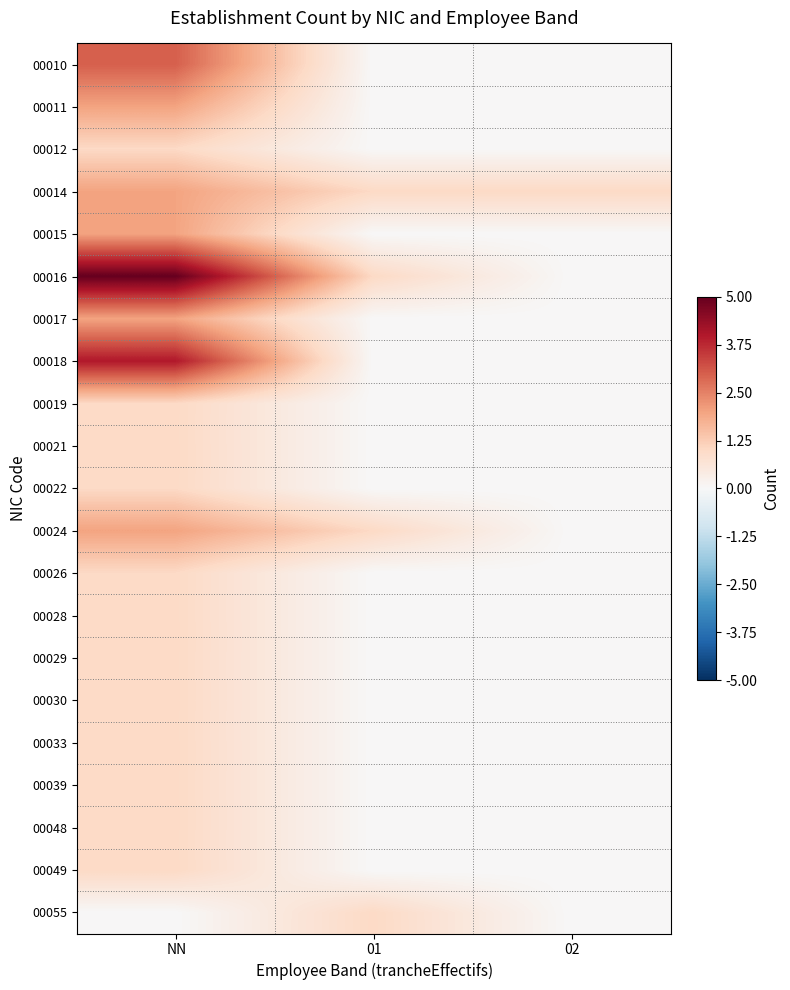

Between 02 and 01, which is larger?

02